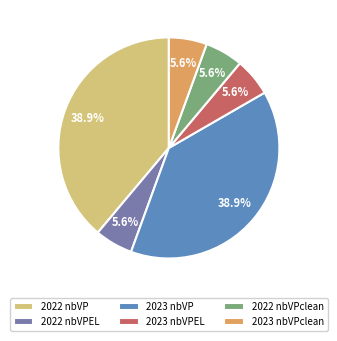

Do 2023 nbVP and 2022 nbVP together represent more than half of the pie?

Yes